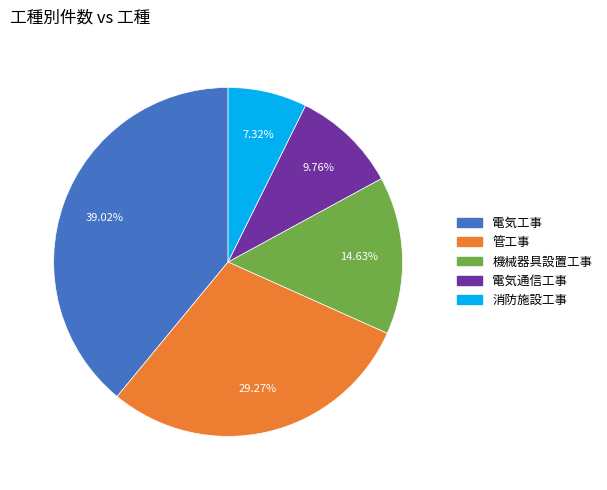

Is there any slice that represents more than half of the pie?

No